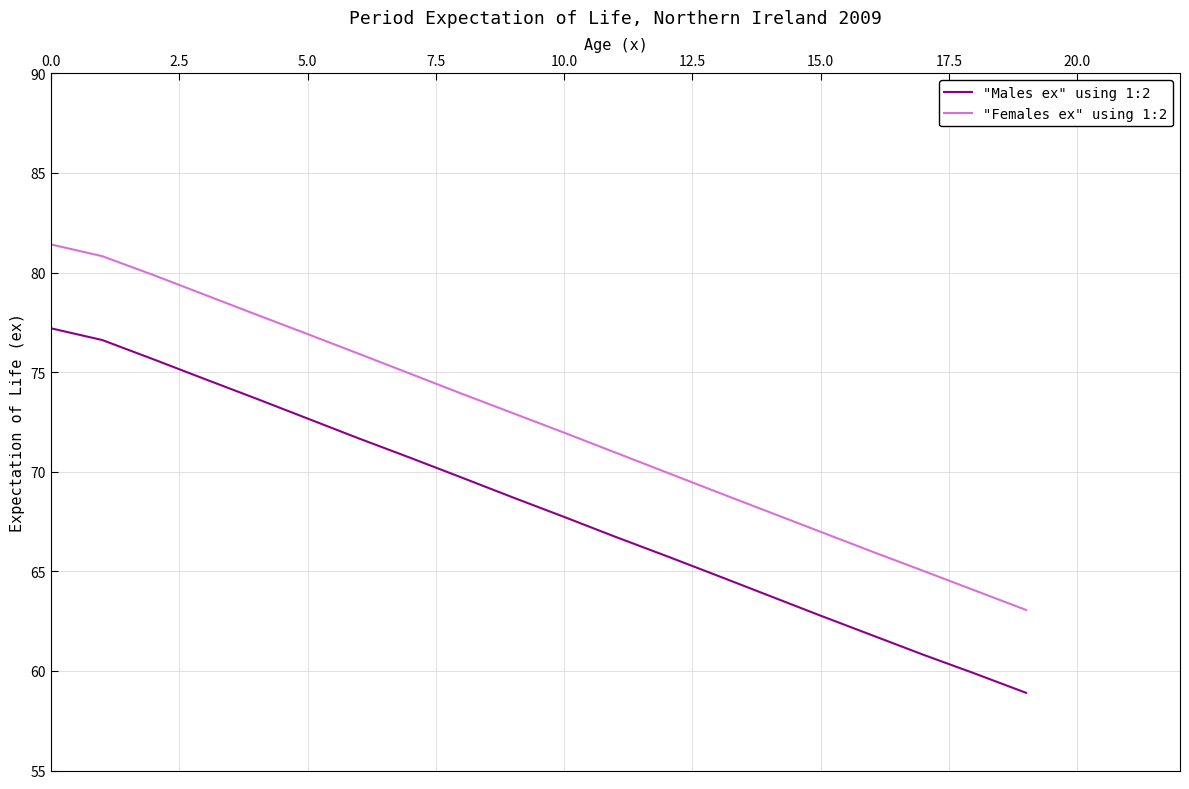

What is the average value of the "Females ex" using 1:2 series?

72.4